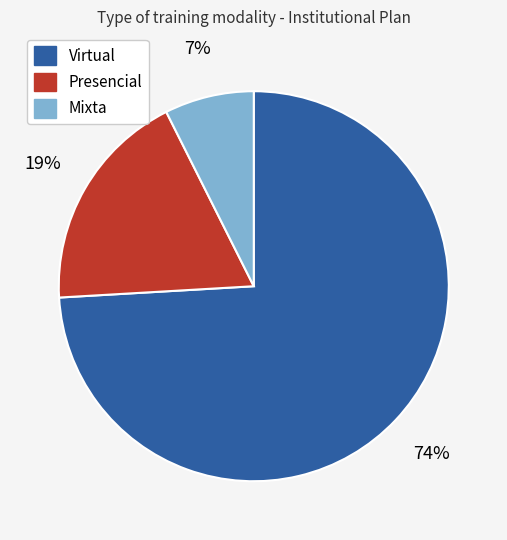

Between Presencial and Mixta, which is larger?

Presencial